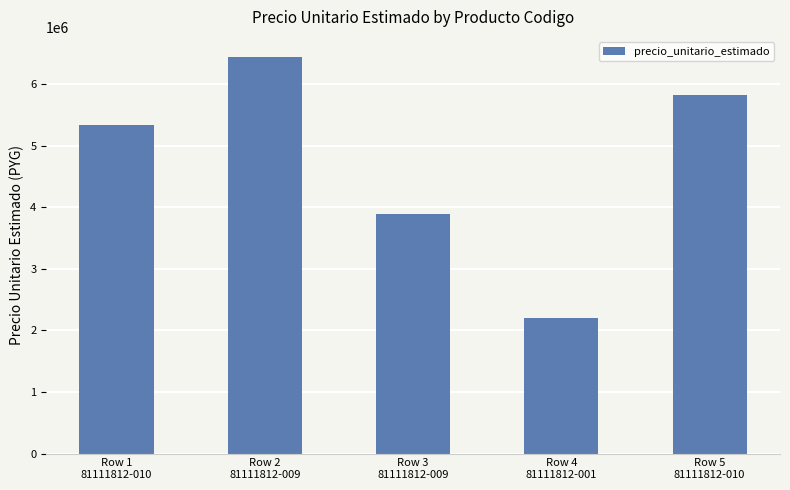

What is the value of the 1st bar from the left?

5337668